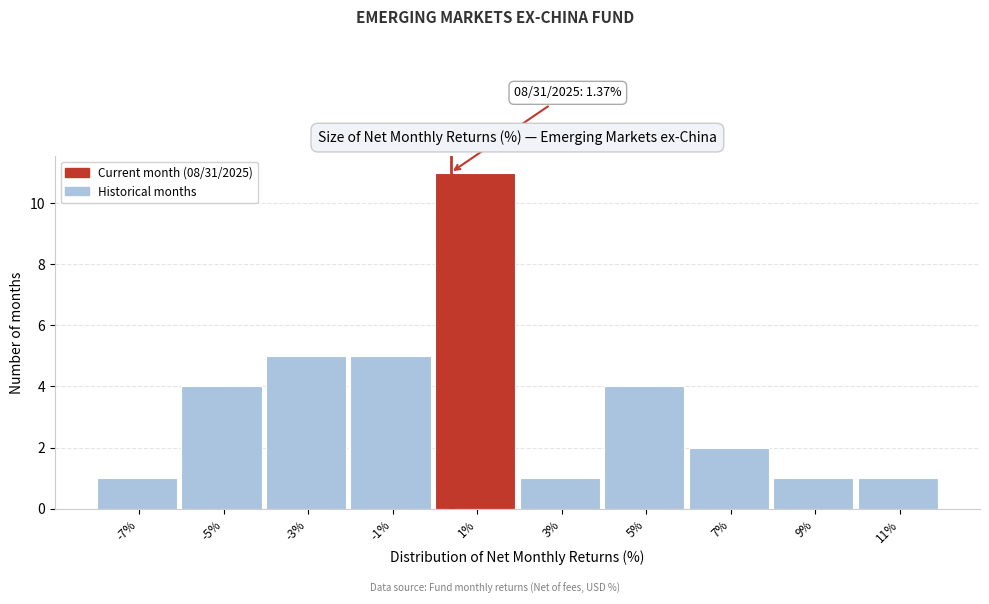

Reading right to left, transcribe all the data shown in this chart.

11%=1	9%=1	7%=2	5%=4	3%=1	1%=11	-1%=5	-3%=5	-5%=4	-7%=1